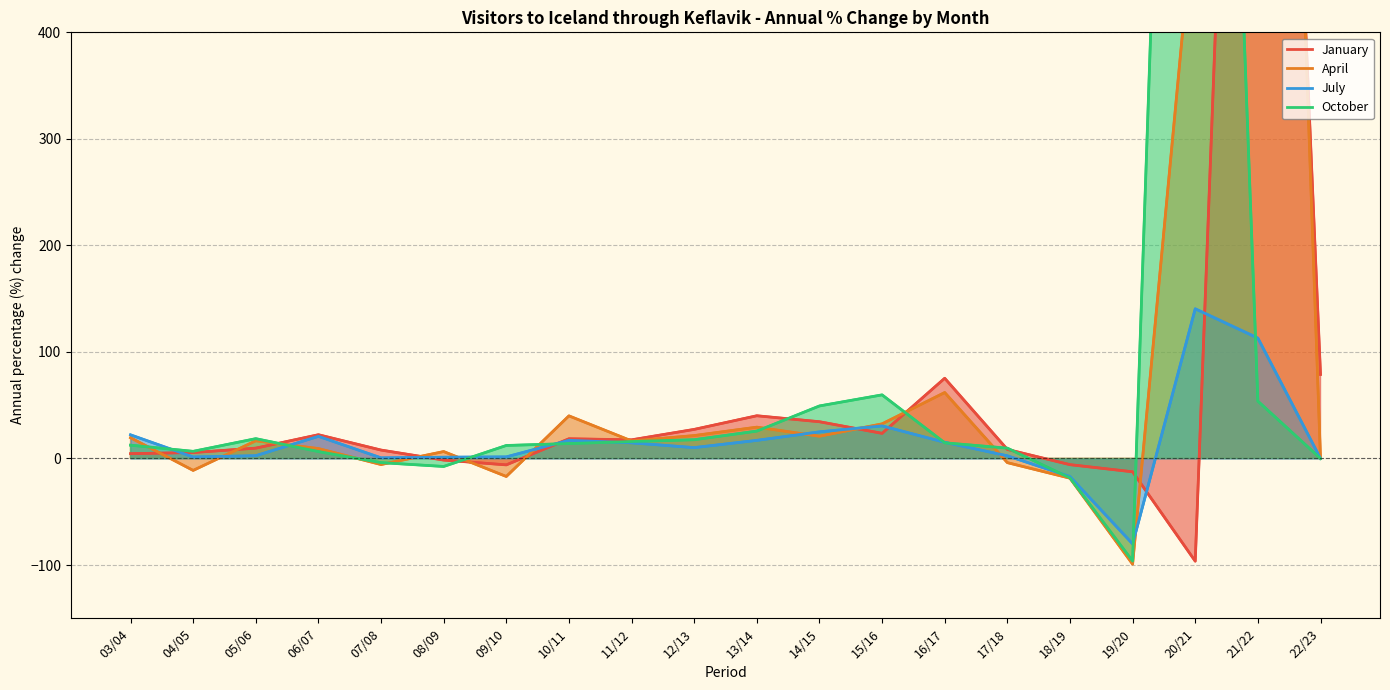

At which label is April closest to 783?

20/21